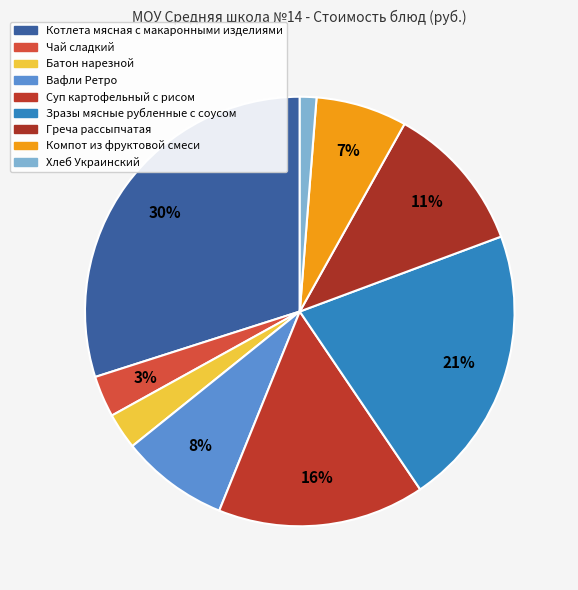

Approximately how many times larger is the value at Чай сладкий compared to Суп картофельный с рисом?

0.2